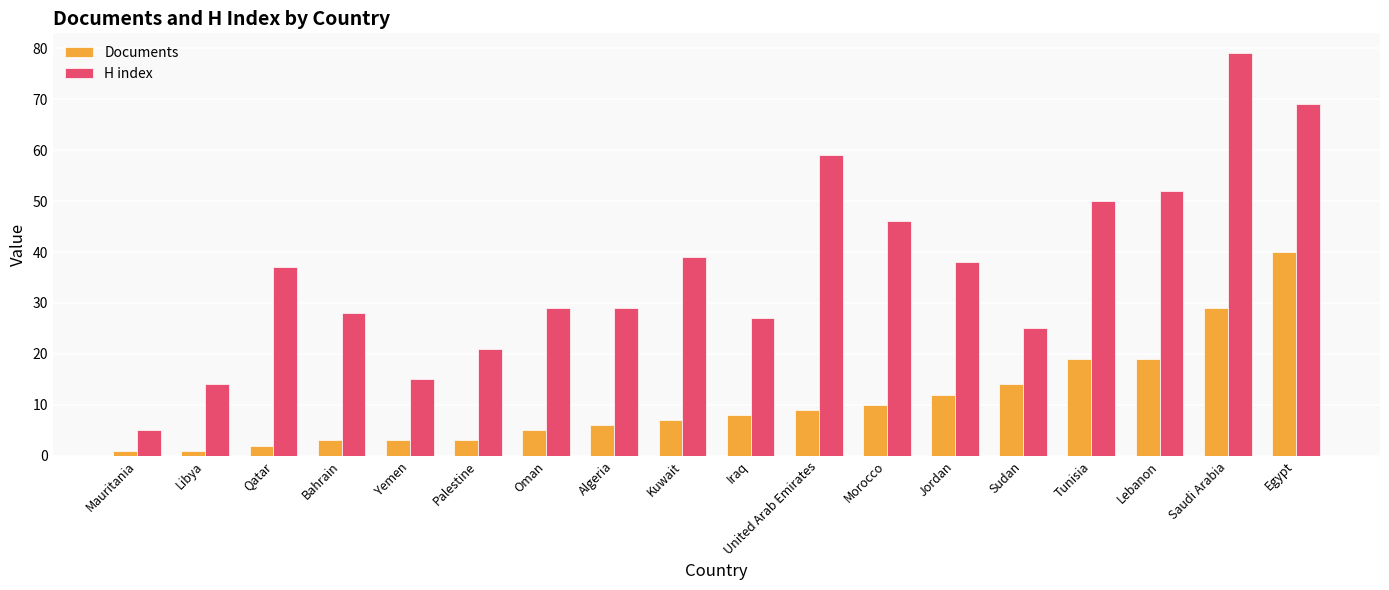

Is it true that Documents equals 3 at Yemen?

True